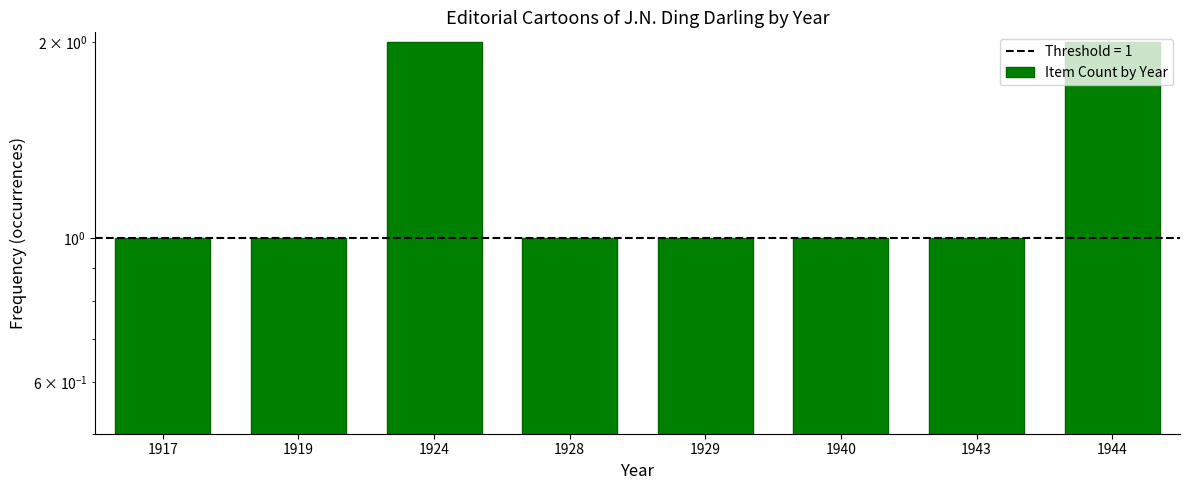

Between 1944 and 1943, which is larger?

1944